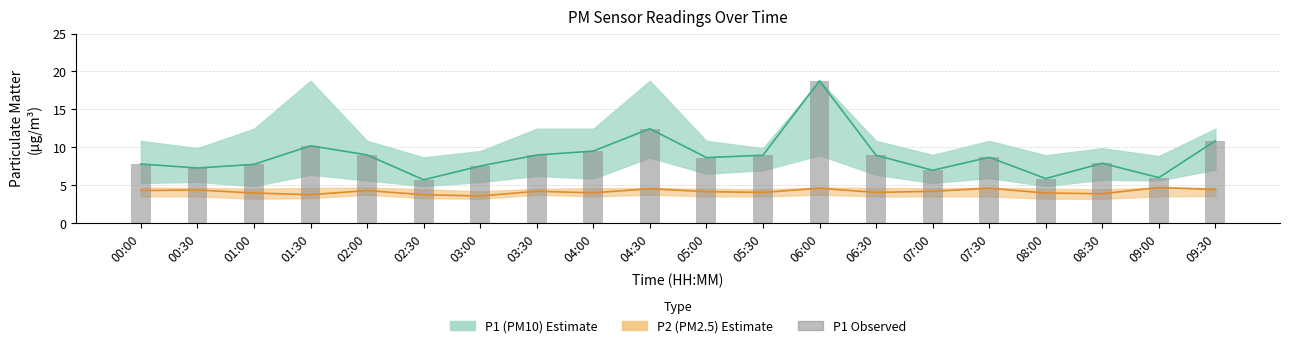

What is the label of the 14th bar from the left?

06:30